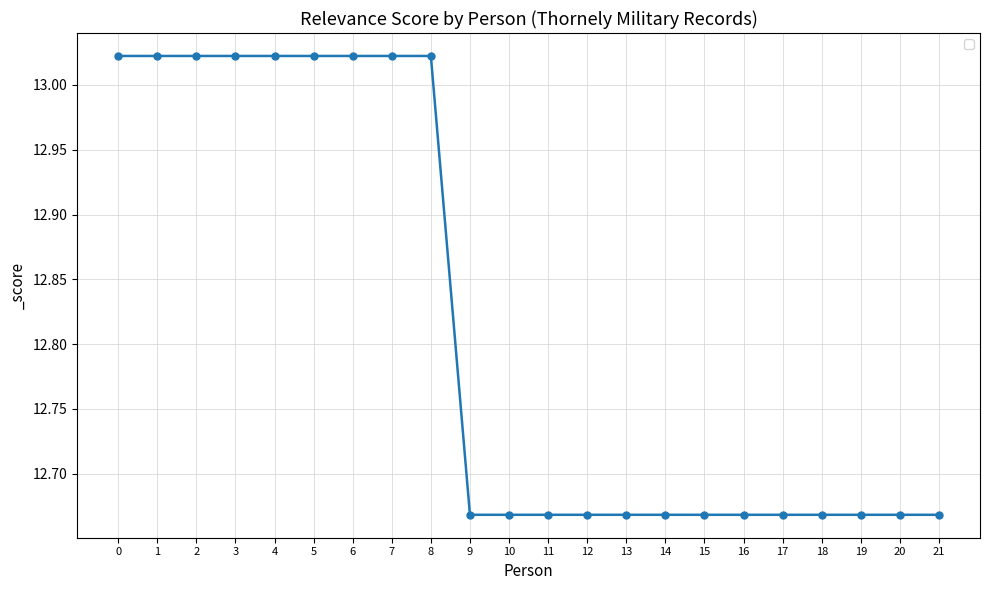

What is the sum of all values?

281.9